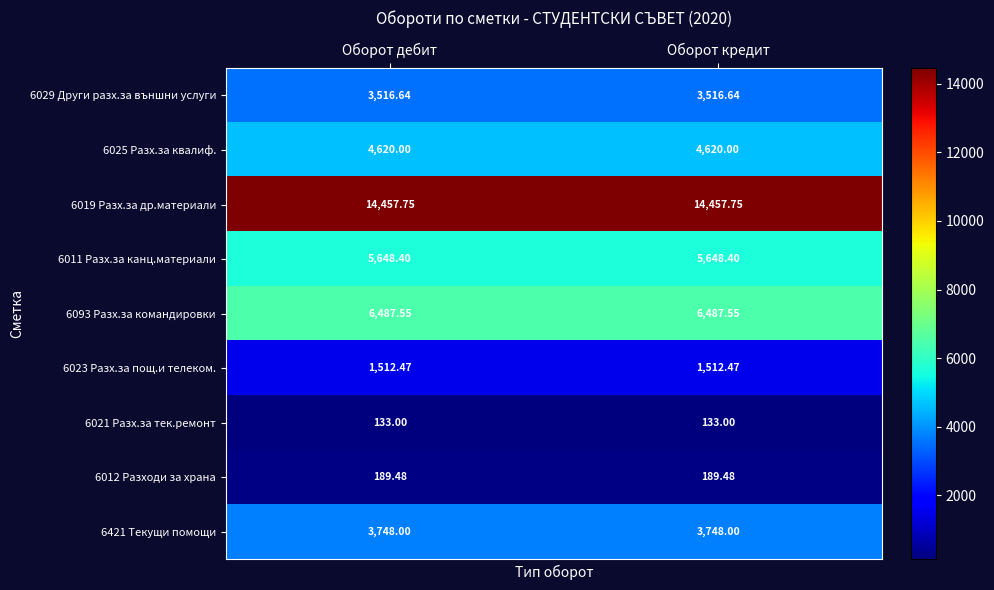

Is the value of 6029 Други разх.за външни услуги at Оборот кредит greater than the value of 6025 Разх.за квалиф. at Оборот кредит?

No